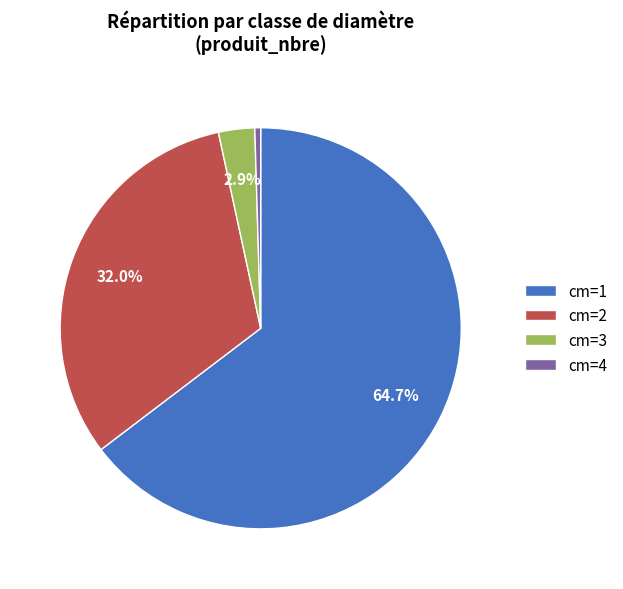

To the nearest percent, what portion does cm=2 represent?

32%